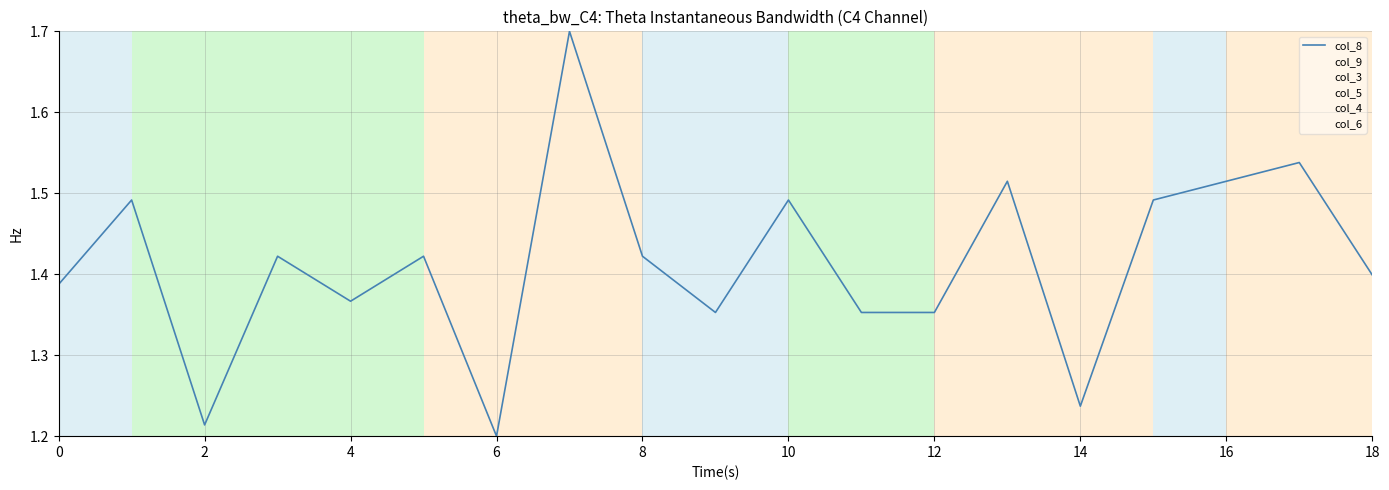

Is this an area chart (filled region under the line)?

No